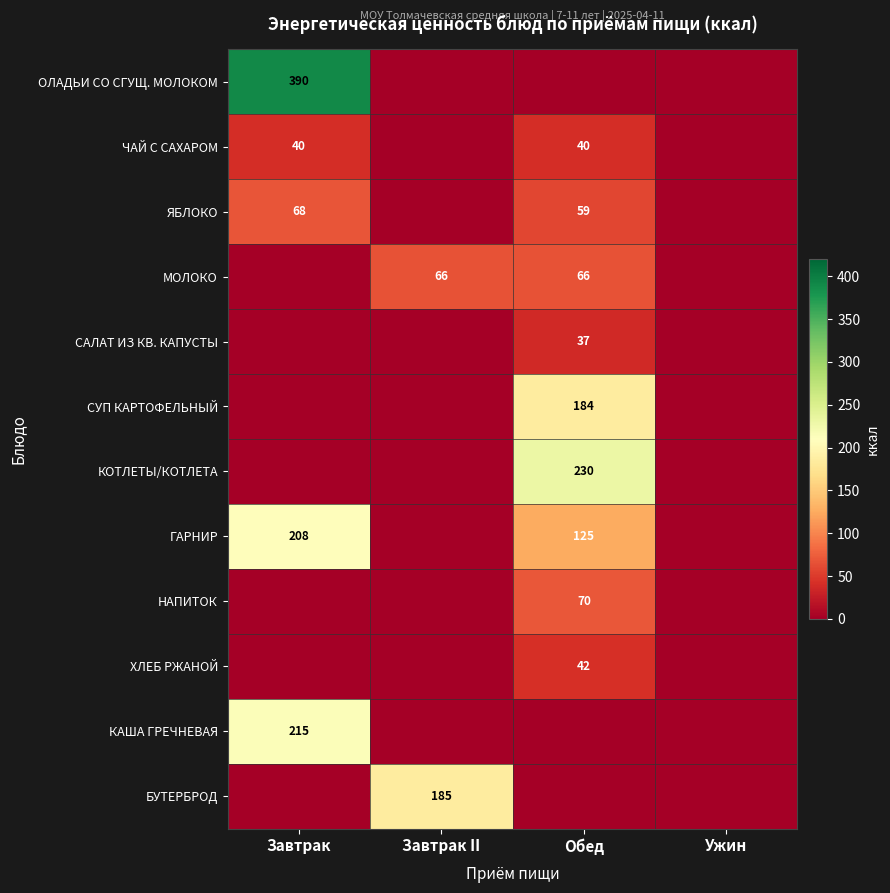

Is the value of НАПИТОК at Обед greater than the value of ГАРНИР at Завтрак?

No